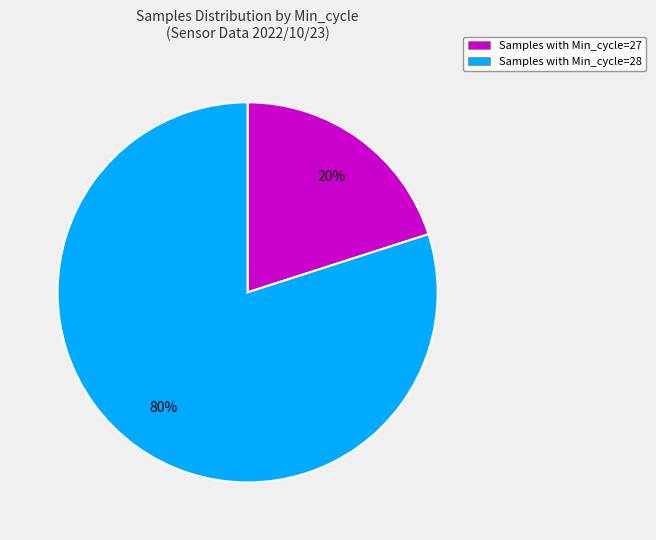

Which category has the smallest portion of the pie?

Samples with Min_cycle=27